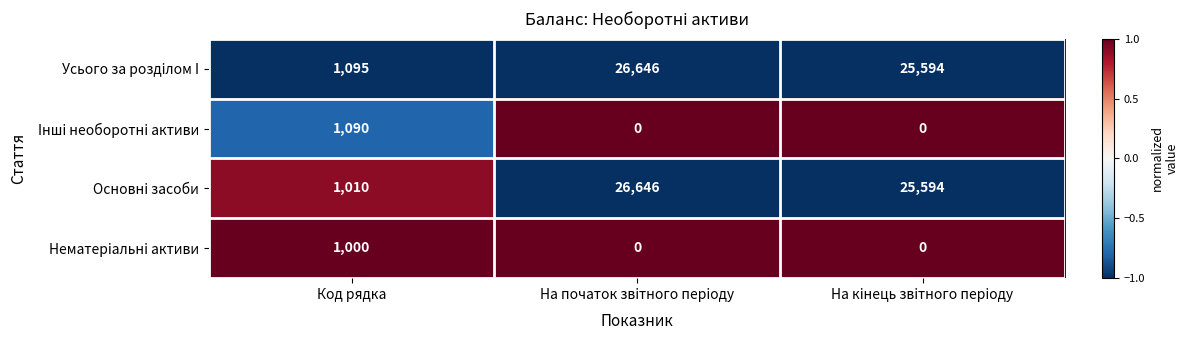

True or false: Iншi необоротнi активи has a value of 738 at На початок звiтного перiоду.

False